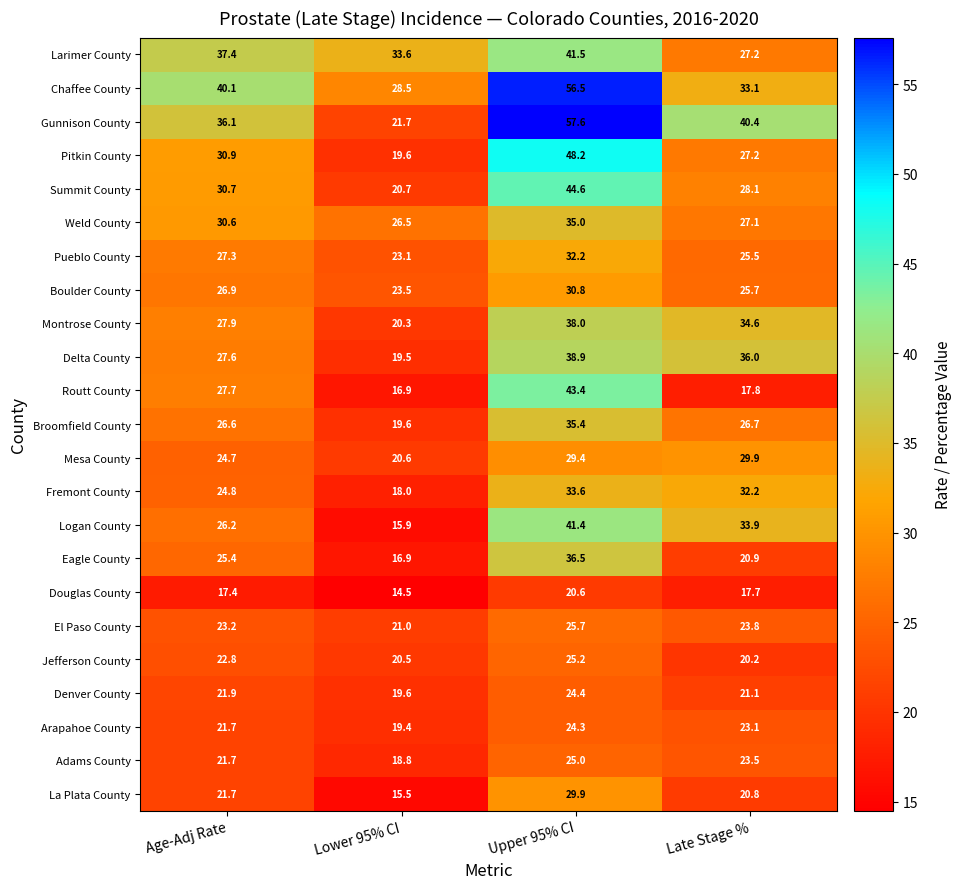

What is the greatest value displayed?

57.6